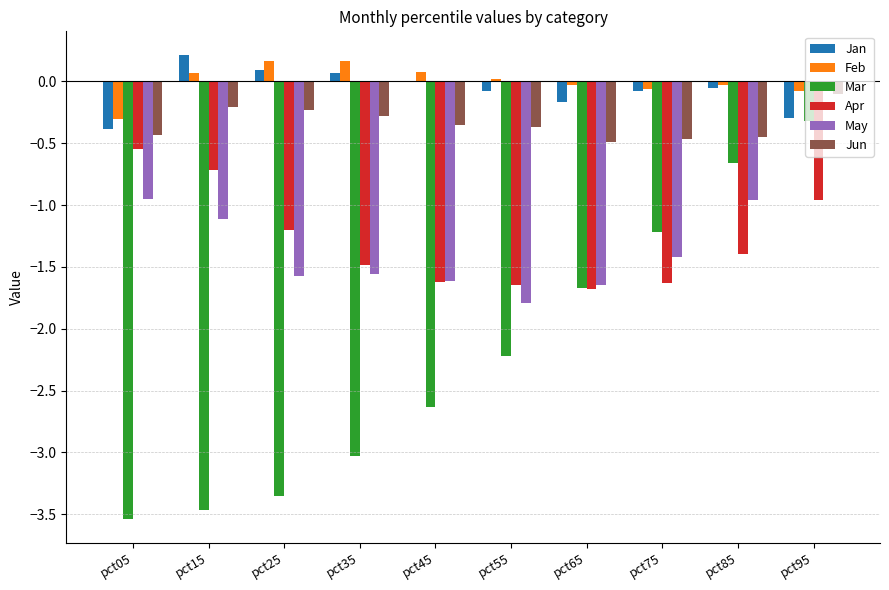

Count the number of categories in the chart.

10